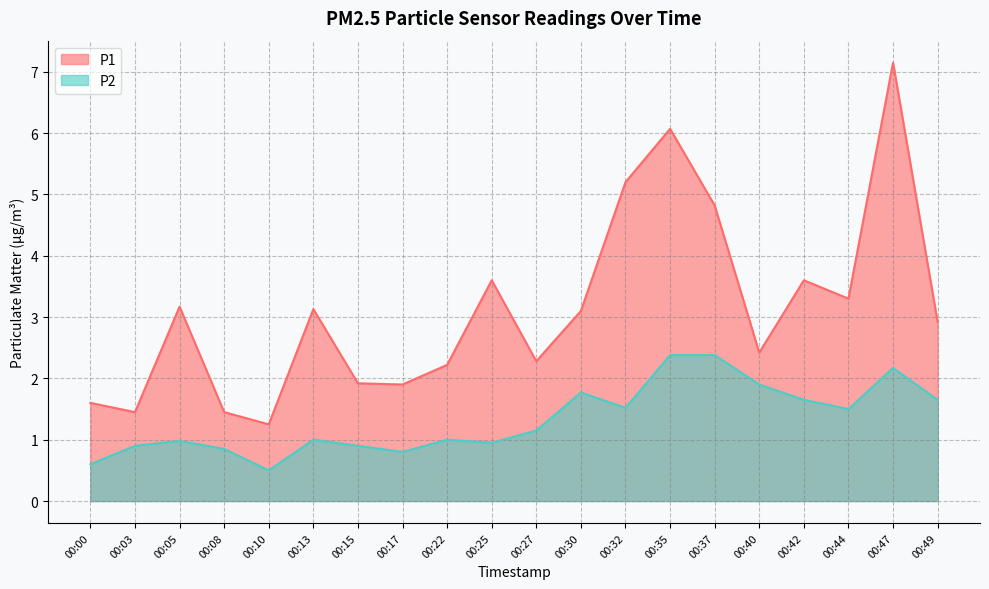

How many data points in P2 are less than 1?

8